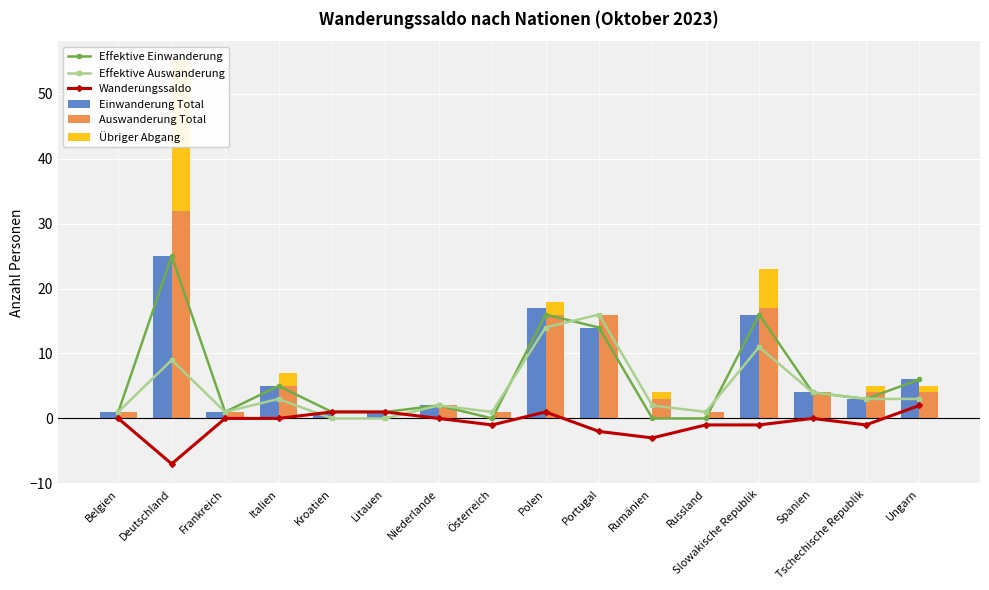

How many data points in Übriger Abgang are above 0?

7